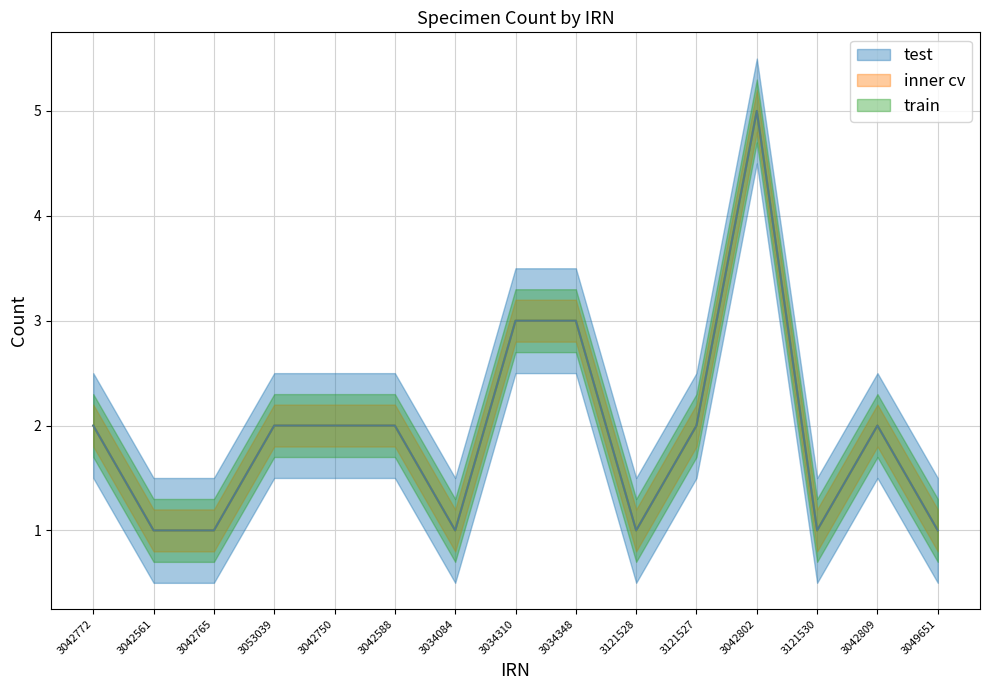

Which series changed the most between 3053039 and 3034310?

train